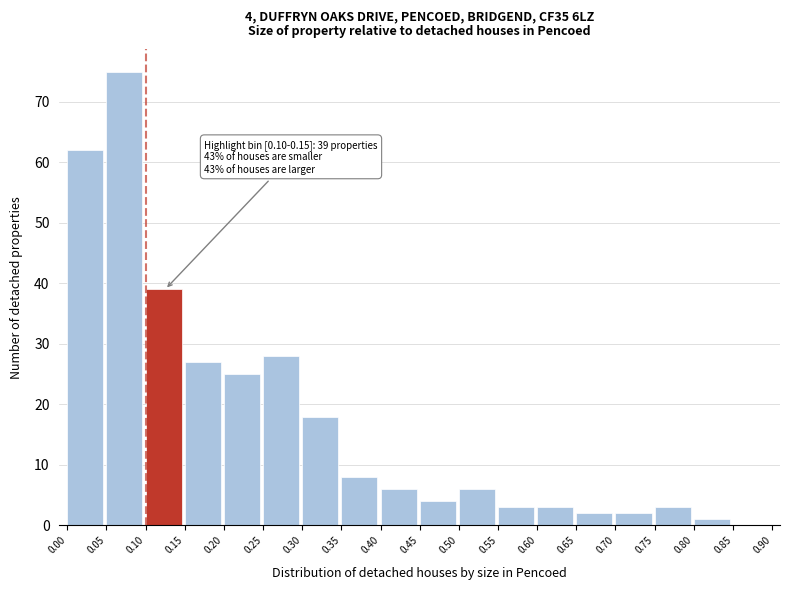

Which range on the x-axis has the tallest bar?

0.05 to 0.10